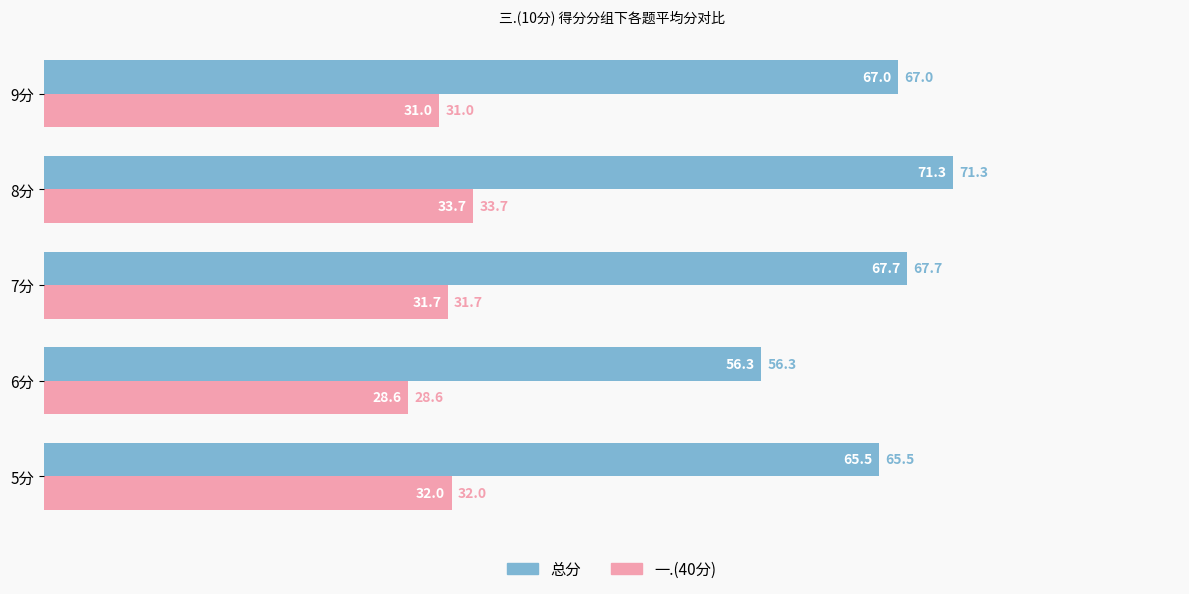

Where is 一.(40分) nearest to the value 31?

9分